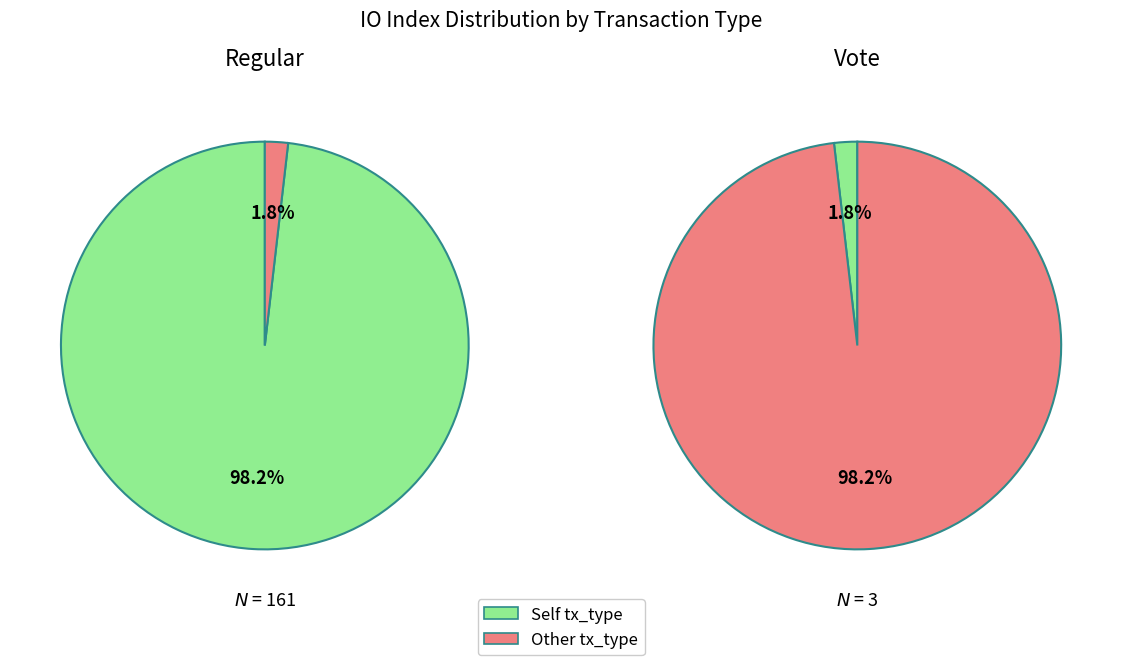

To the nearest percent, what is the average slice percentage?

50%